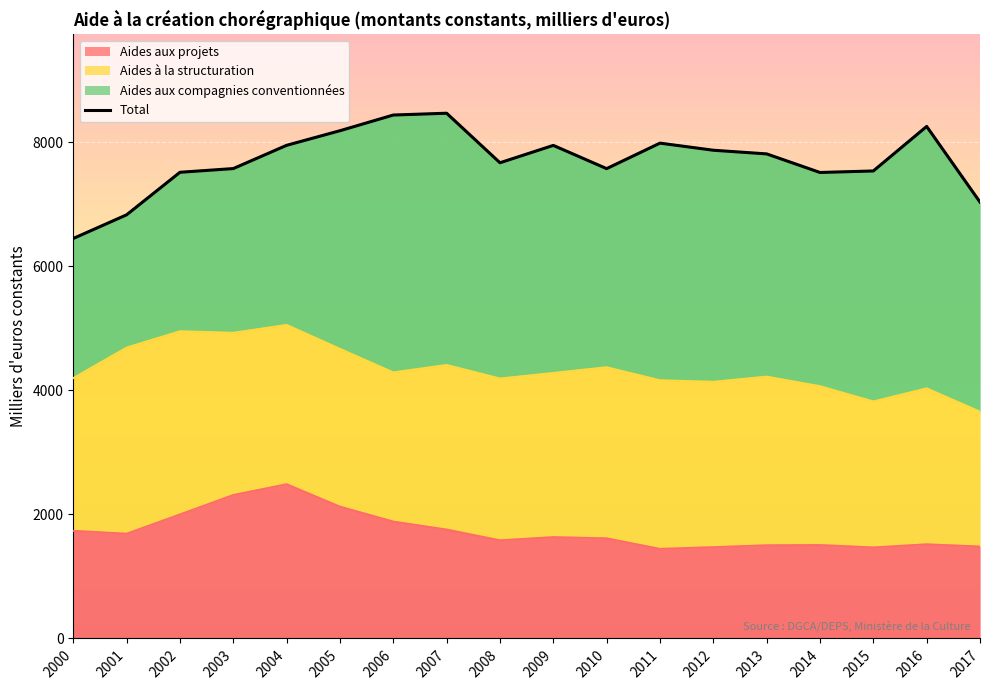

At which label is the value closest to 7458?

2014